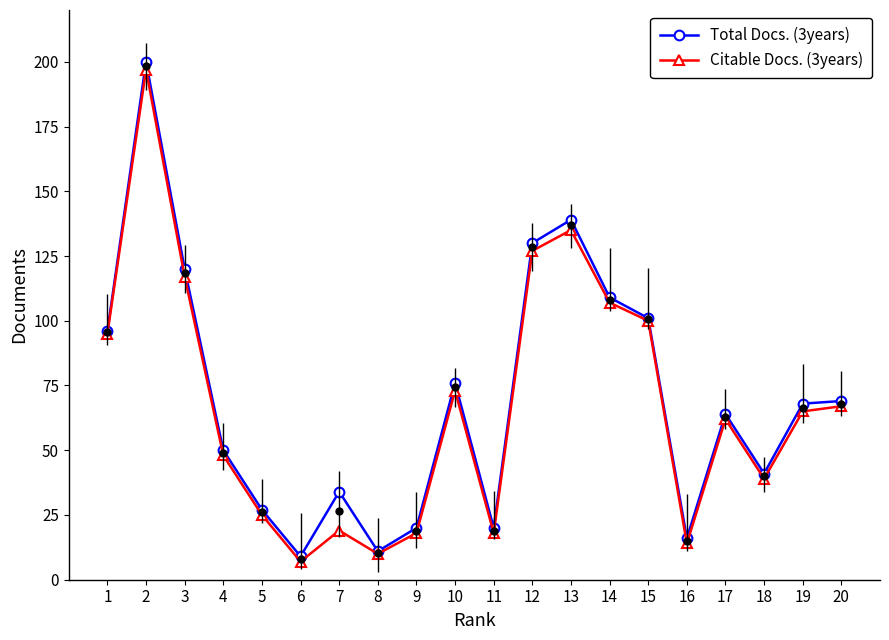

Rank the series by their maximum value, from lowest to highest.

Citable Docs. (3years), Total Docs. (3years)